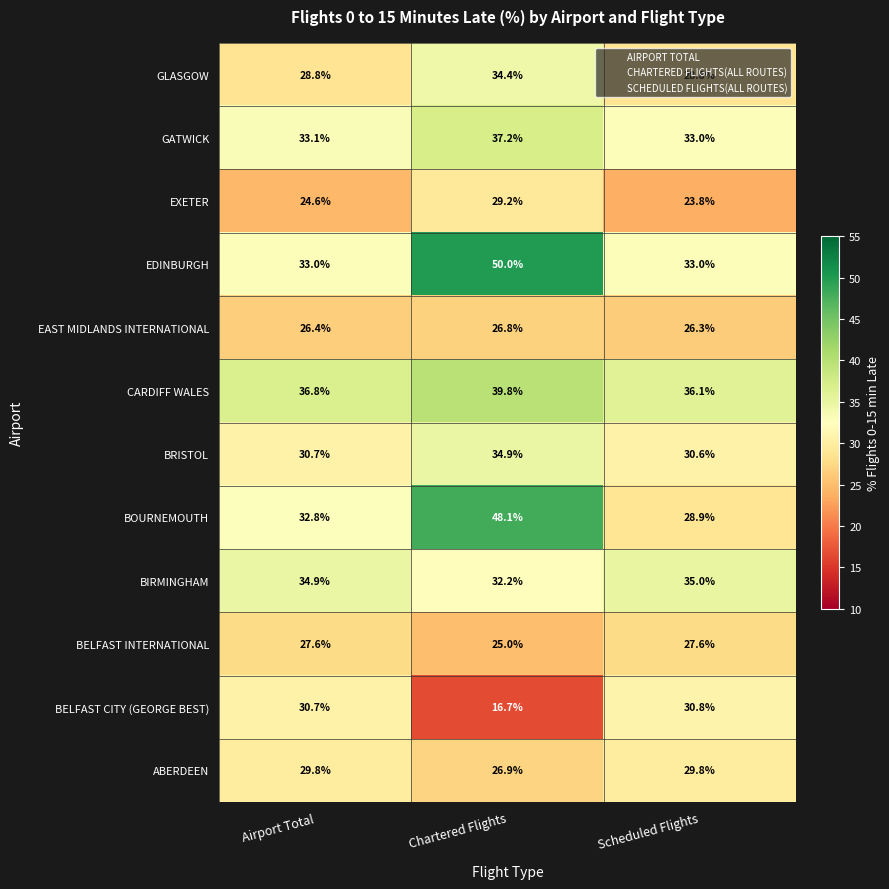

The value of BELFAST CITY (GEORGE BEST) at Airport Total is 12.2. True or false?

False